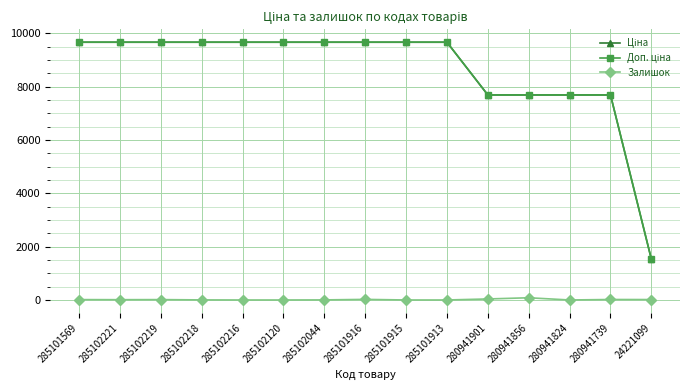

How many categories are shown in the chart?

15